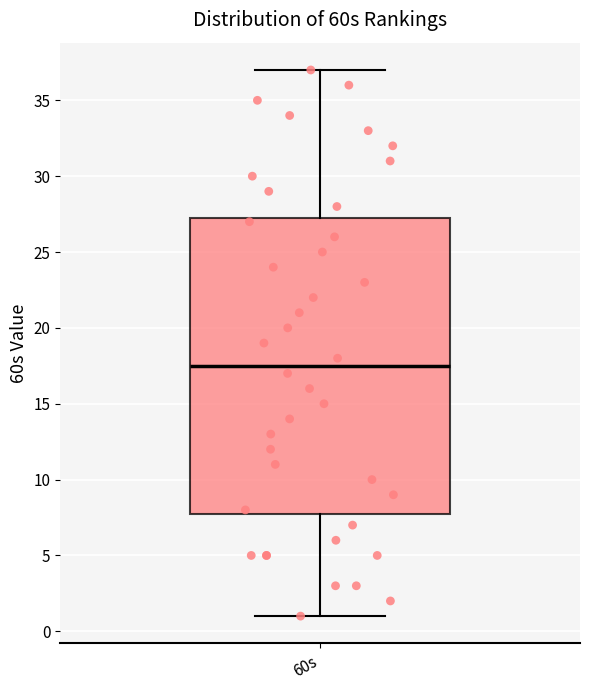

Transcribe this box plot: give where the median line is, the range the box spans, and where the two whiskers end, as read against the y-axis. The values are not printed on the chart, so give them approximately, as read against the axis.

median 17.5, box 8.0 to 27.5, whiskers 1.0 to 37.0